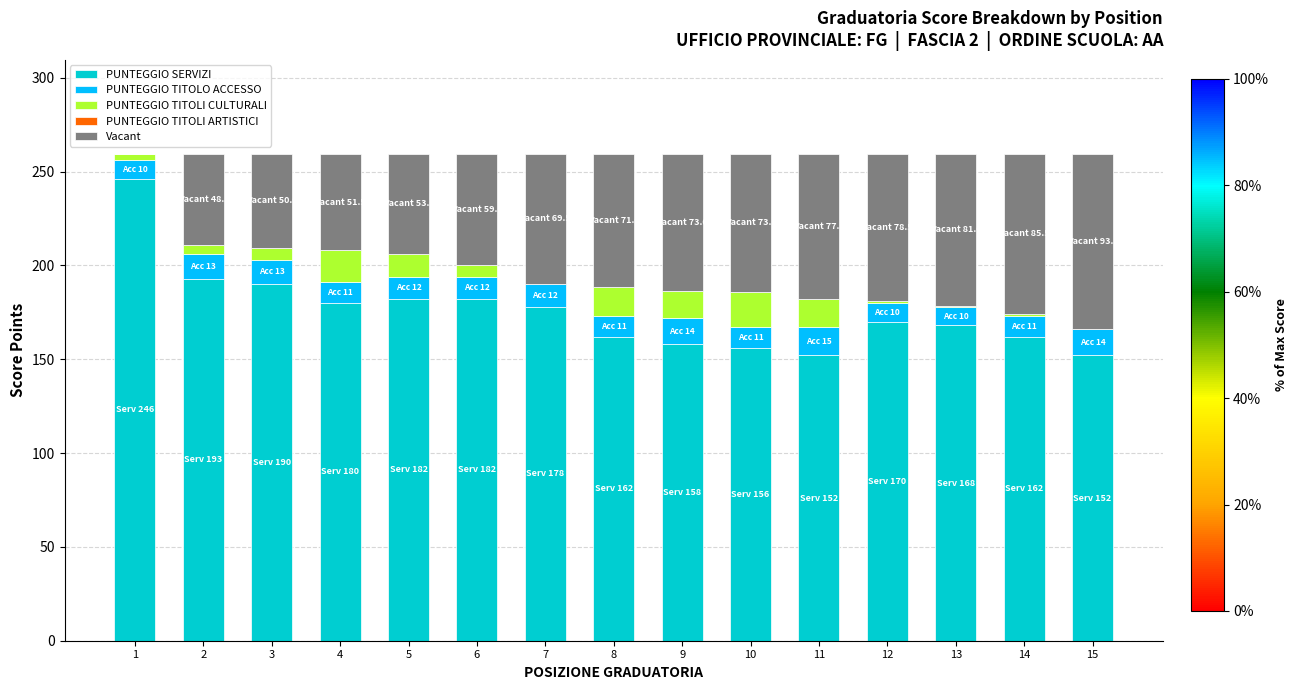

What is the total value across all series at 3?

259.5